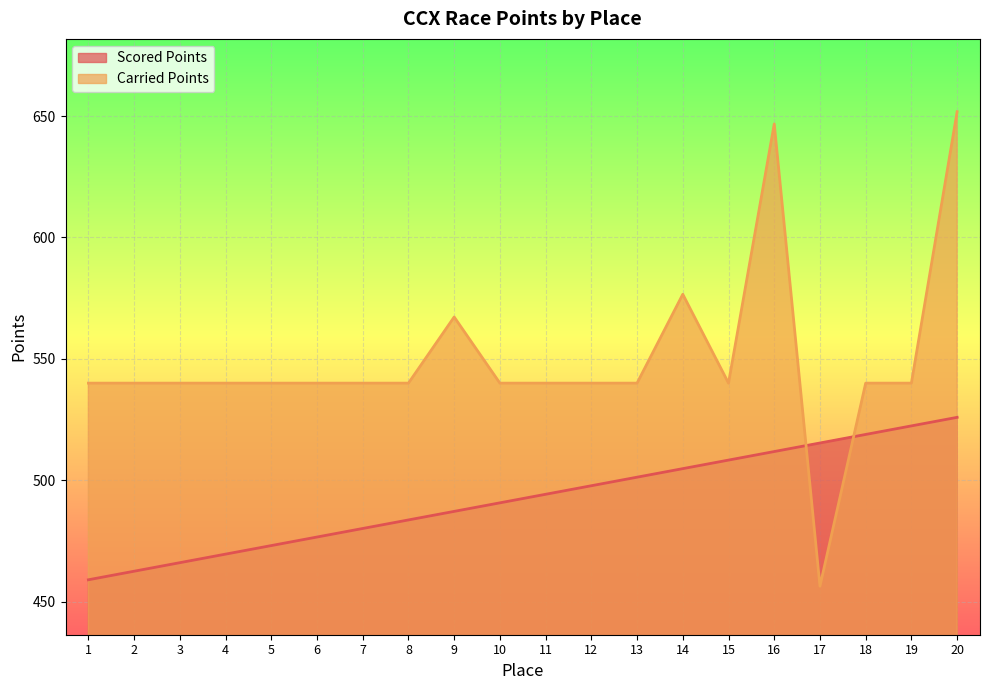

The Carried Points series shows 540.0 at 10. True or false?

True